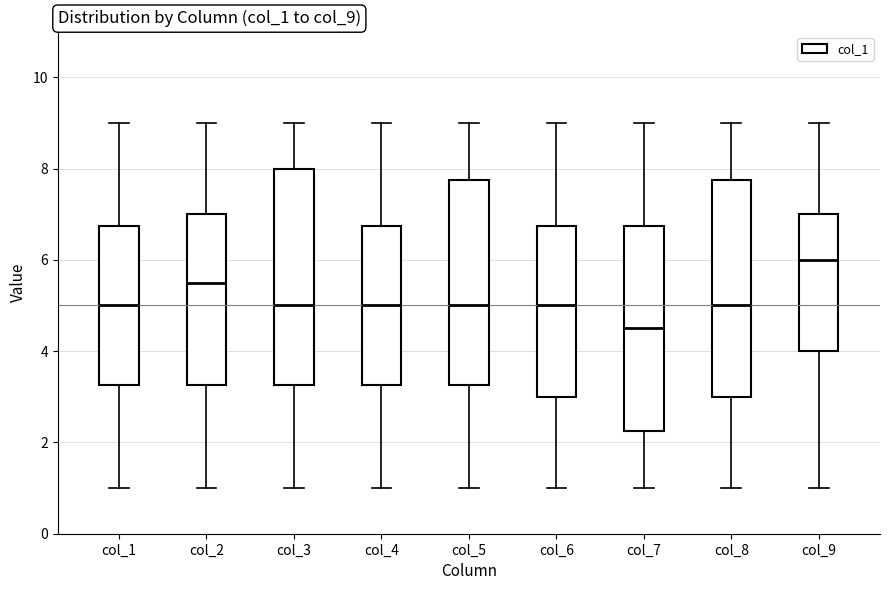

Reading left to right, read every box against the y-axis: the position of its median line, the range the box covers, and the ends of its whiskers. The values are not printed on the chart, so give them approximately, as read against the axis.

col_1: median 5.0, box 3.2 to 6.8, whiskers 1.0 to 9.0
col_2: median 5.6, box 3.2 to 7.0, whiskers 1.0 to 9.0
col_3: median 5.0, box 3.2 to 8.0, whiskers 1.0 to 9.0
col_4: median 5.0, box 3.2 to 6.8, whiskers 1.0 to 9.0
col_5: median 5.0, box 3.2 to 7.8, whiskers 1.0 to 9.0
col_6: median 5.0, box 3.0 to 6.8, whiskers 1.0 to 9.0
col_7: median 4.6, box 2.2 to 6.8, whiskers 1.0 to 9.0
col_8: median 5.0, box 3.0 to 7.8, whiskers 1.0 to 9.0
col_9: median 6.0, box 4.0 to 7.0, whiskers 1.0 to 9.0